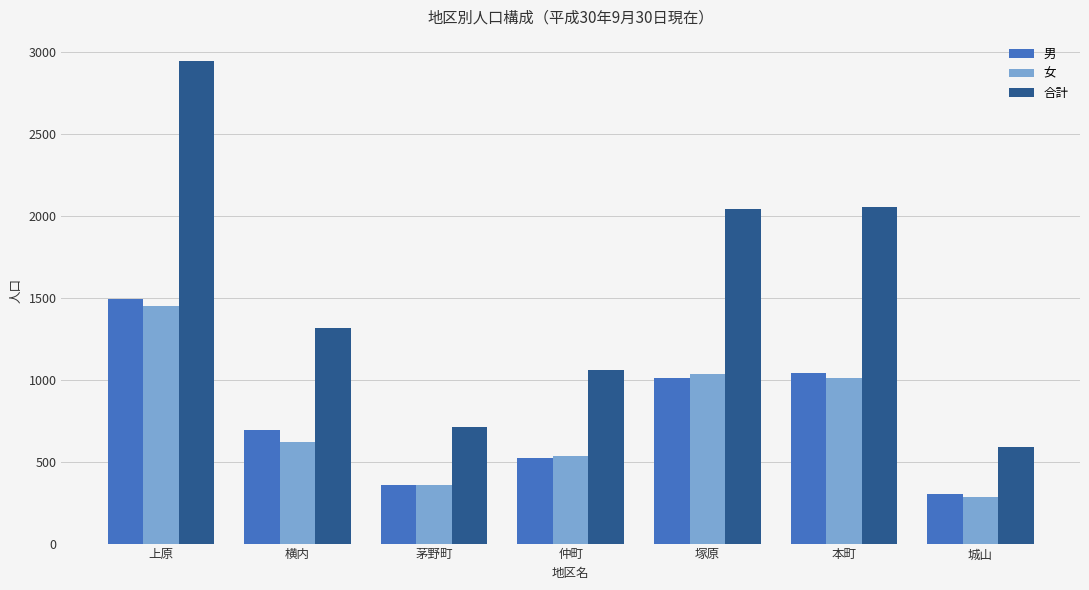

Does the chart contain stacked bars?

No